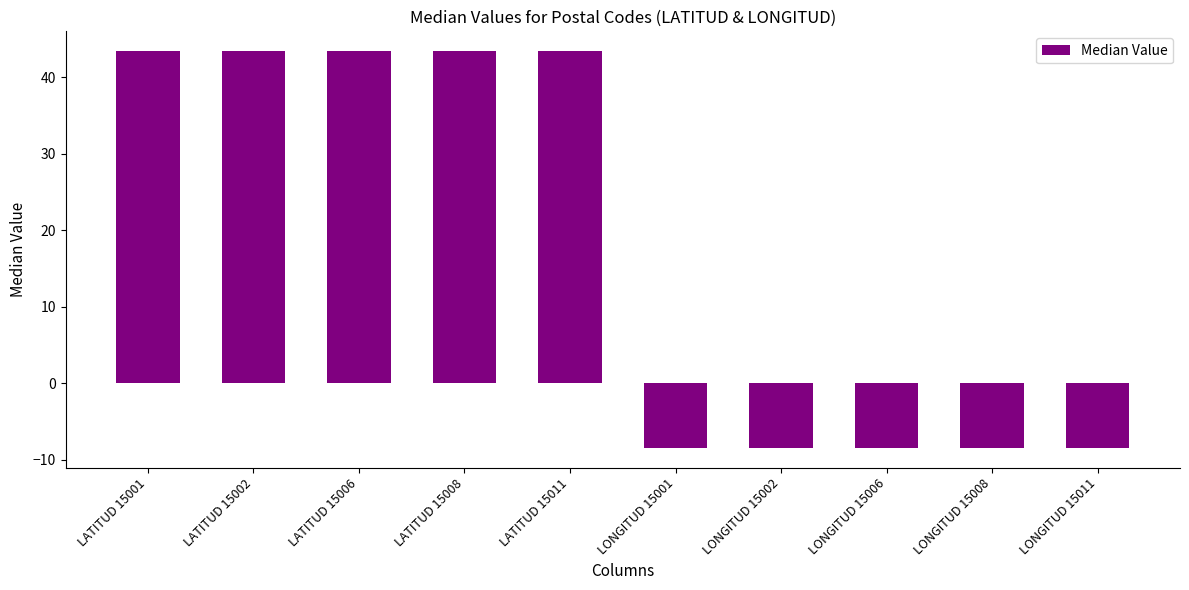

What value does the data have at LONGITUD 15011?

-8.4